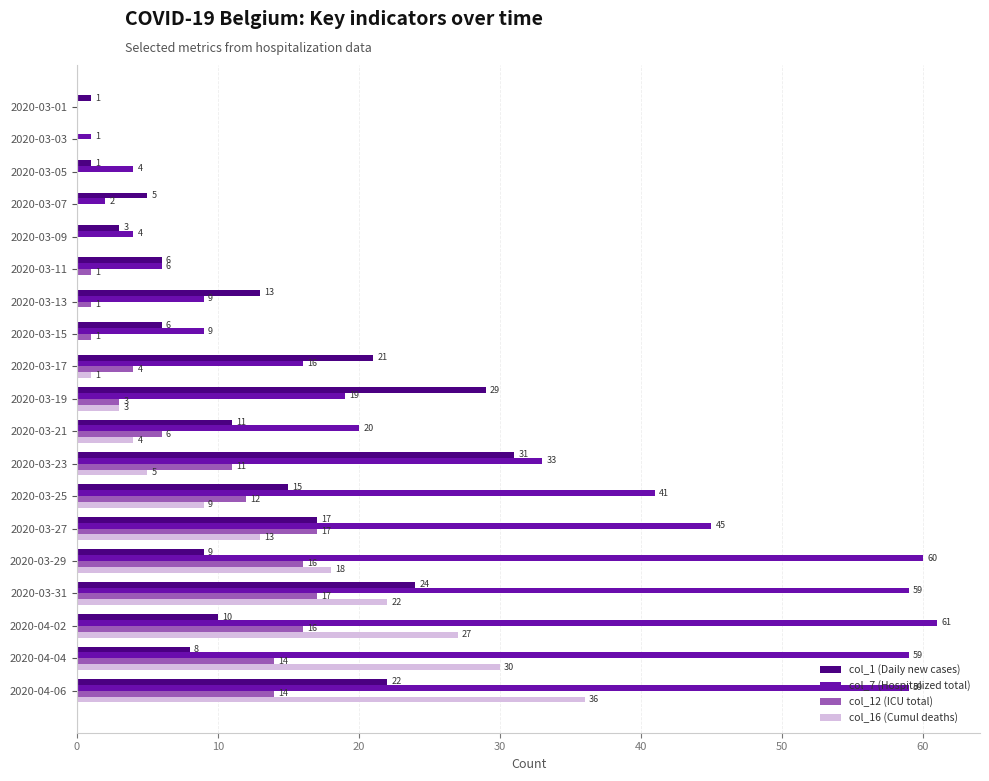

Count the number of data series in this chart.

4